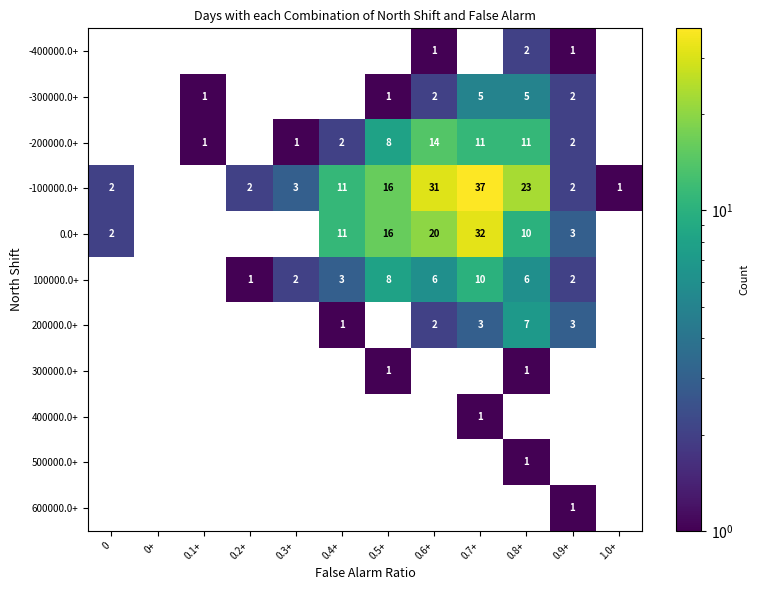

Count the number of data series in this chart.

11